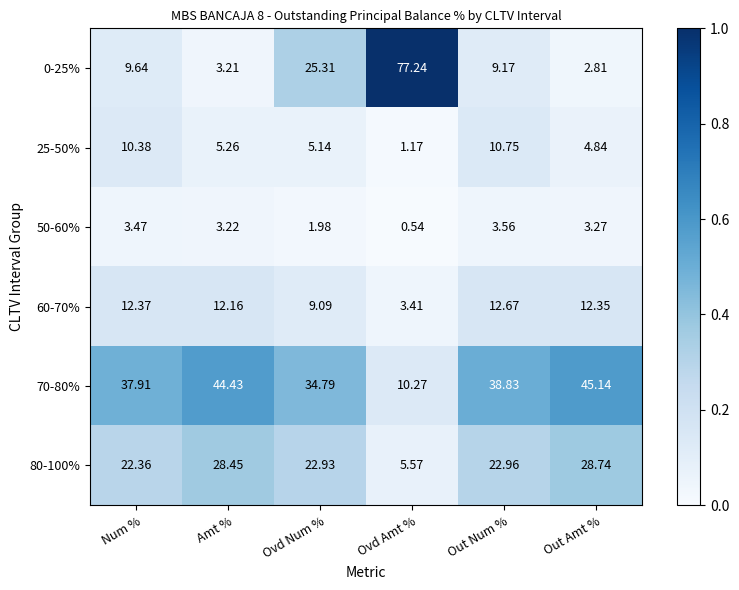

Between Ovd Amt % and Out Num %, which series saw the biggest shift?

0-25%